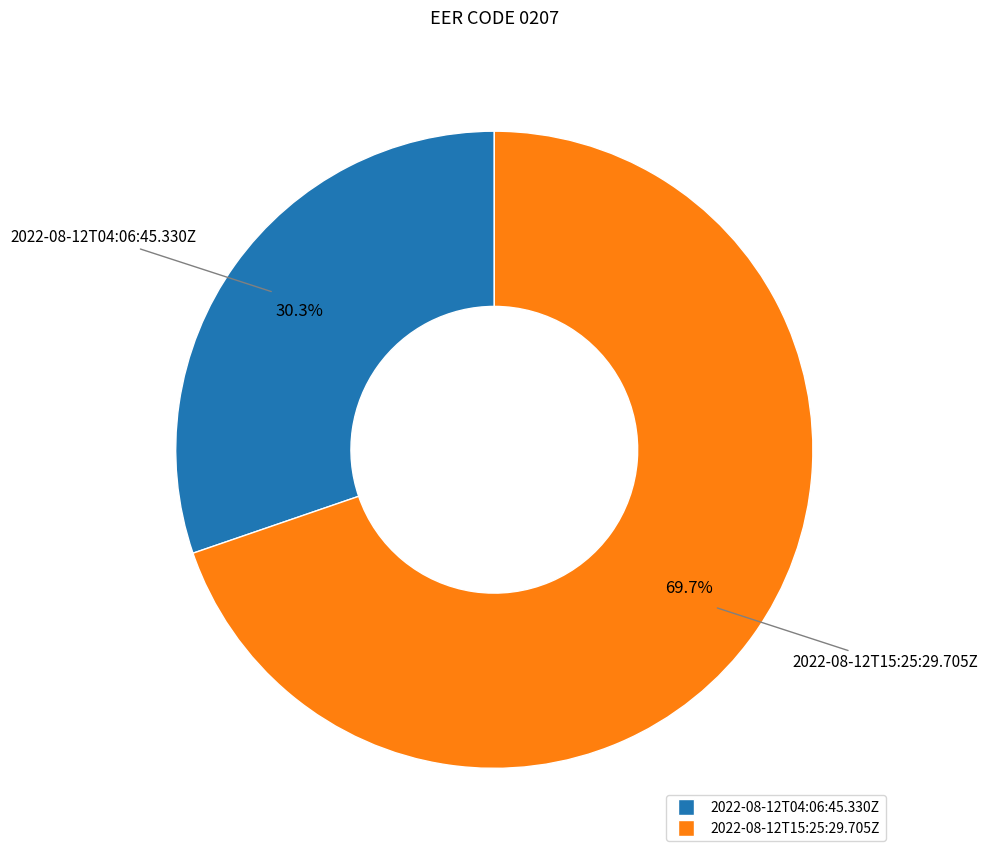

Rank the categories by value from highest to lowest.

2022-08-12T15:25:29.705Z, 2022-08-12T04:06:45.330Z